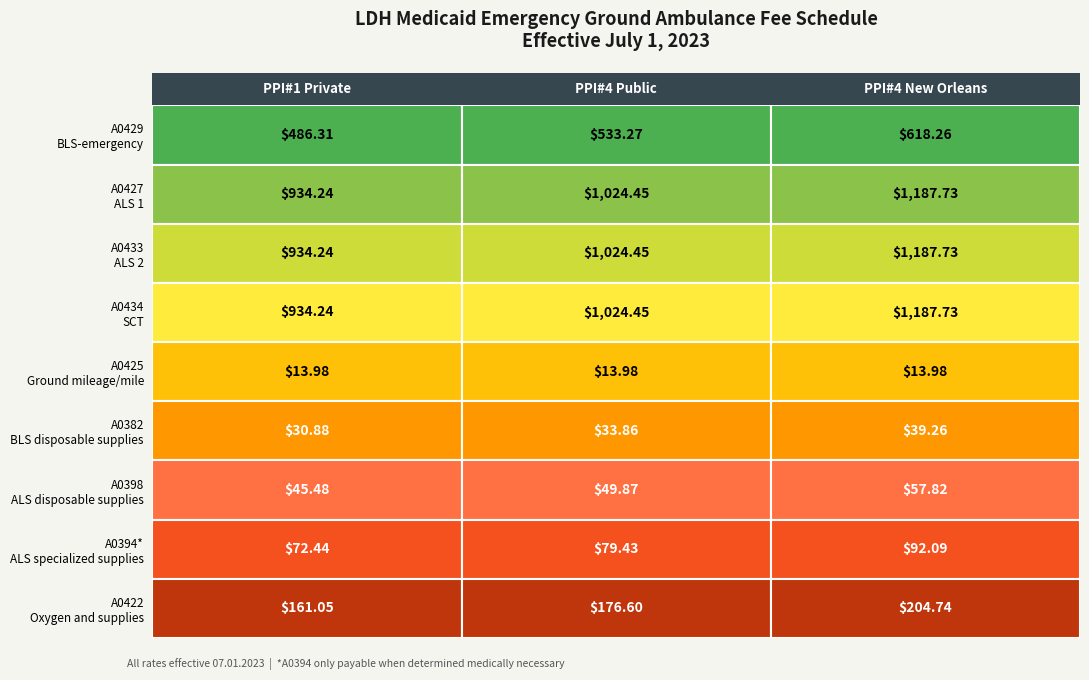

How many values in the PPI#4 New Orleans series exceed 204?

5